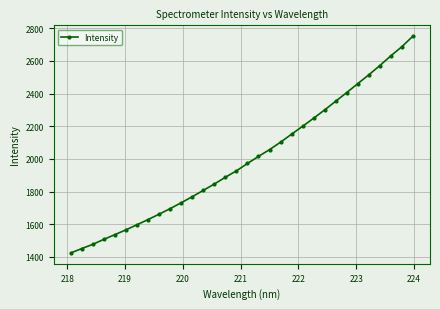

What is the value of the 4th point from the left?

1507.9